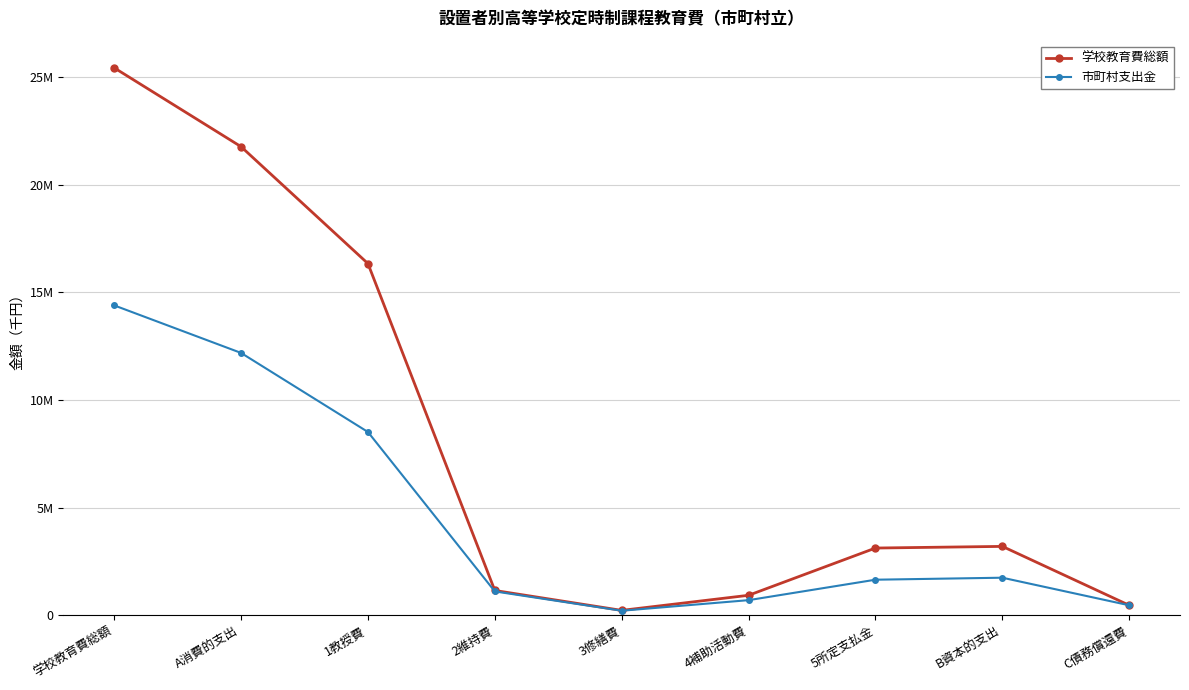

Where does the 学校教育費総額 series first go above 3122626?

学校教育費総額